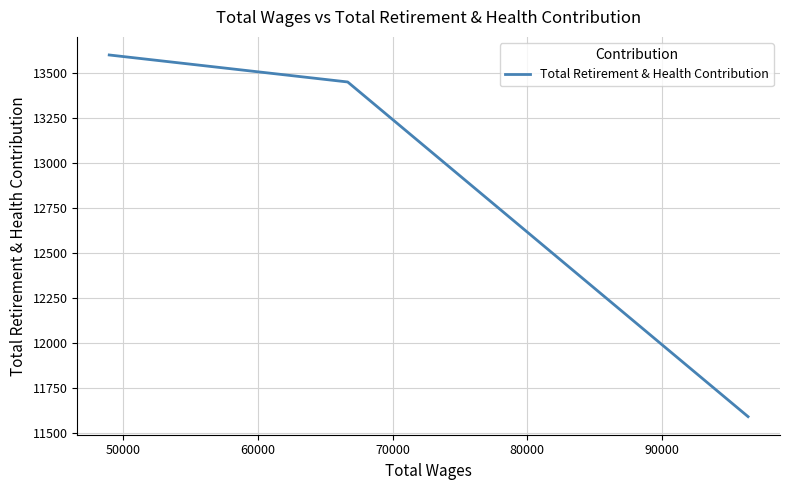

How many lines are shown in the chart?

1